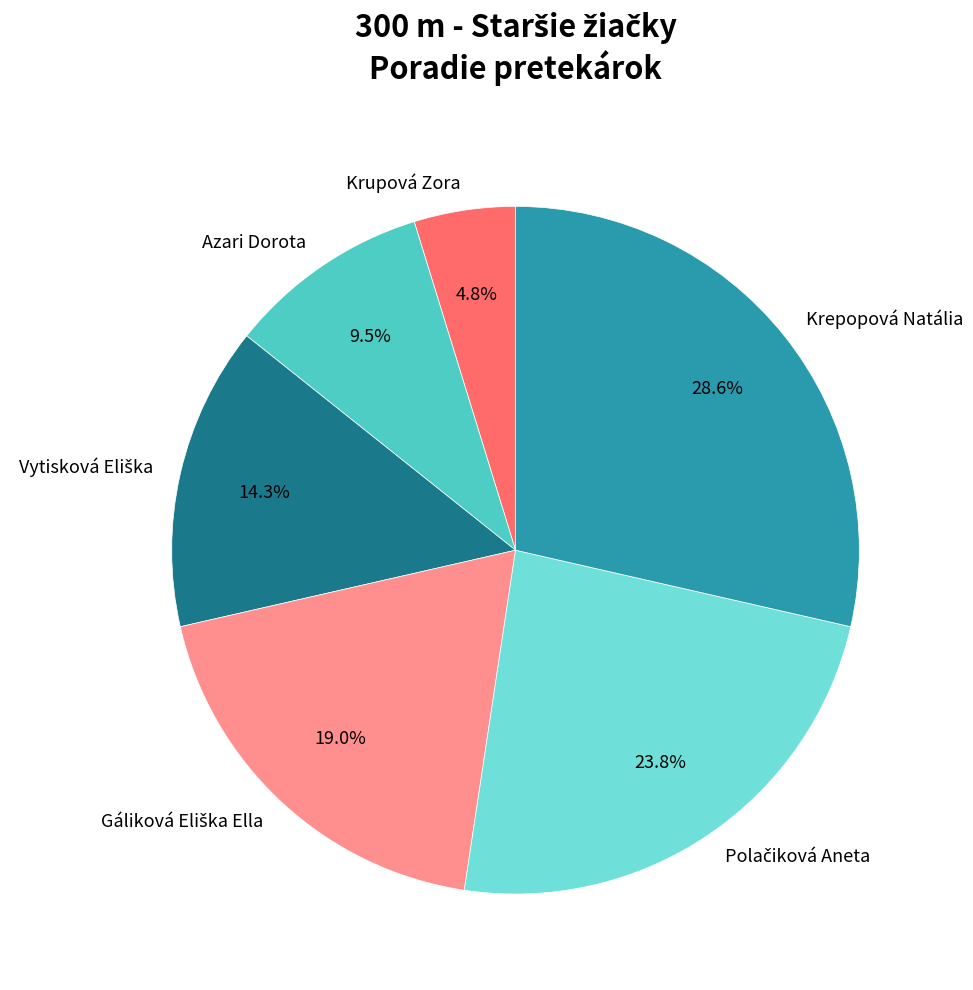

Does Krepopová Natália represent more than half of the total?

No